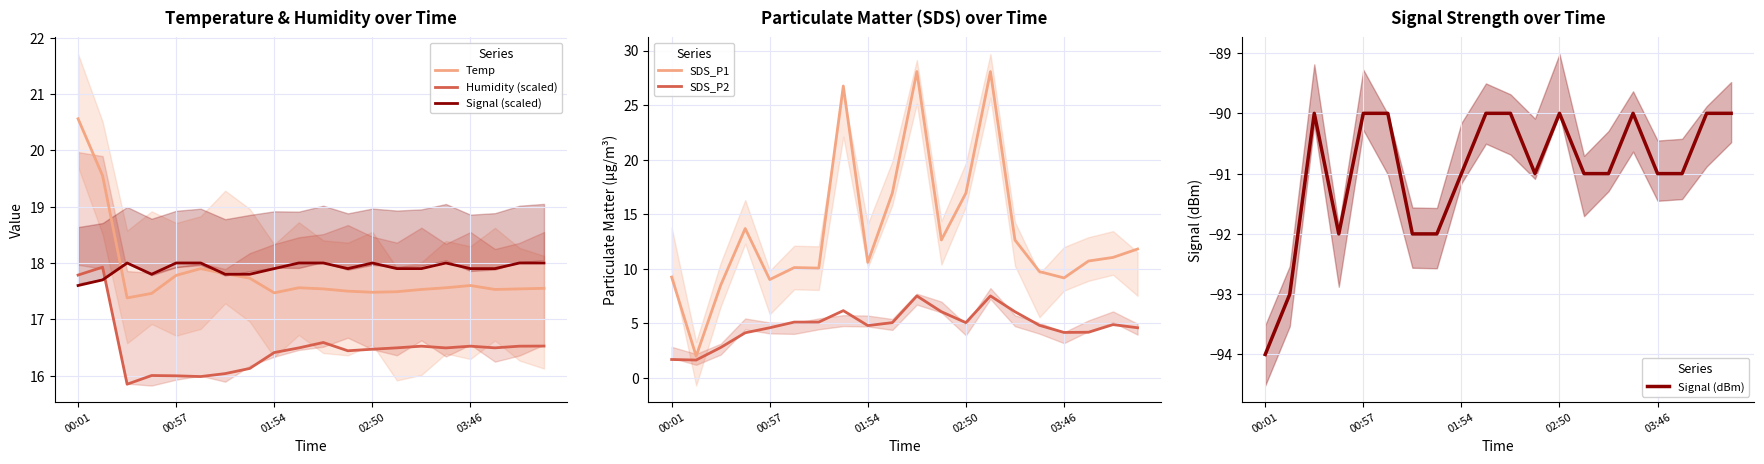

True or false: Temp and Humidity (scaled) intersect in this chart.

False